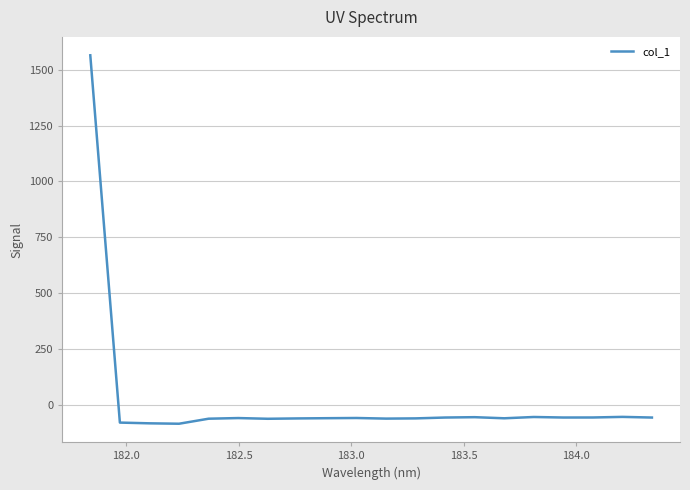

What is the greatest value displayed?

1564.6